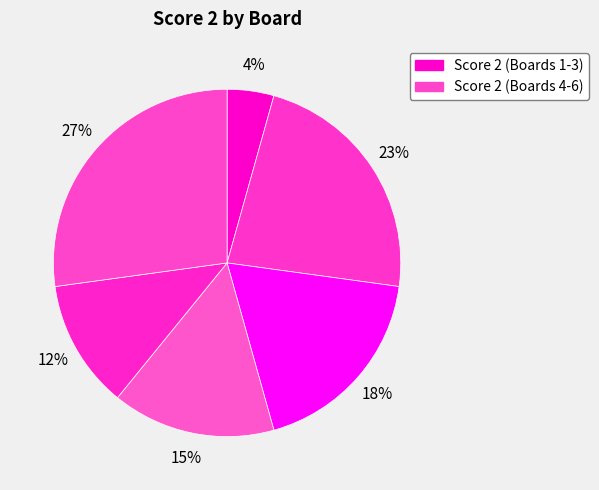

Count the number of slices in the pie.

6